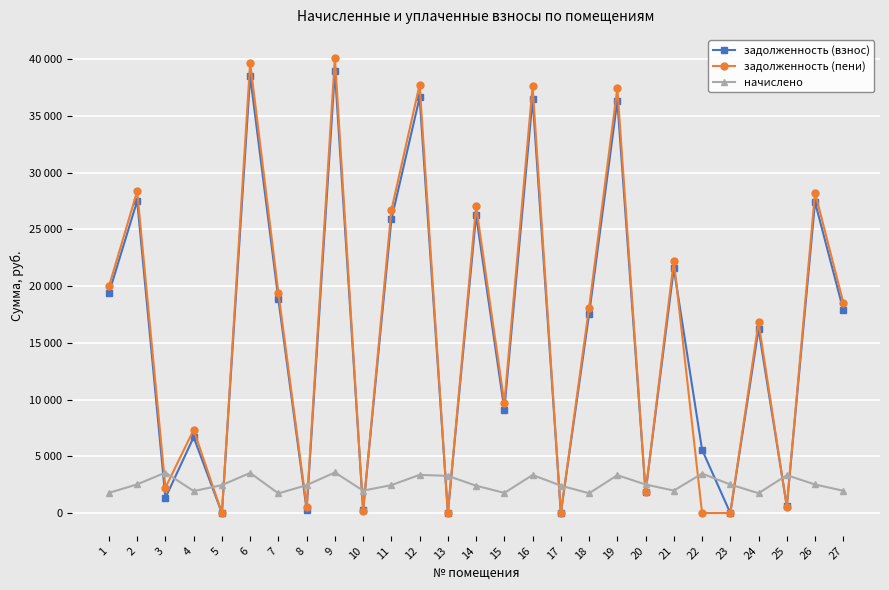

At which category does the chart reach its minimum across all series?

5